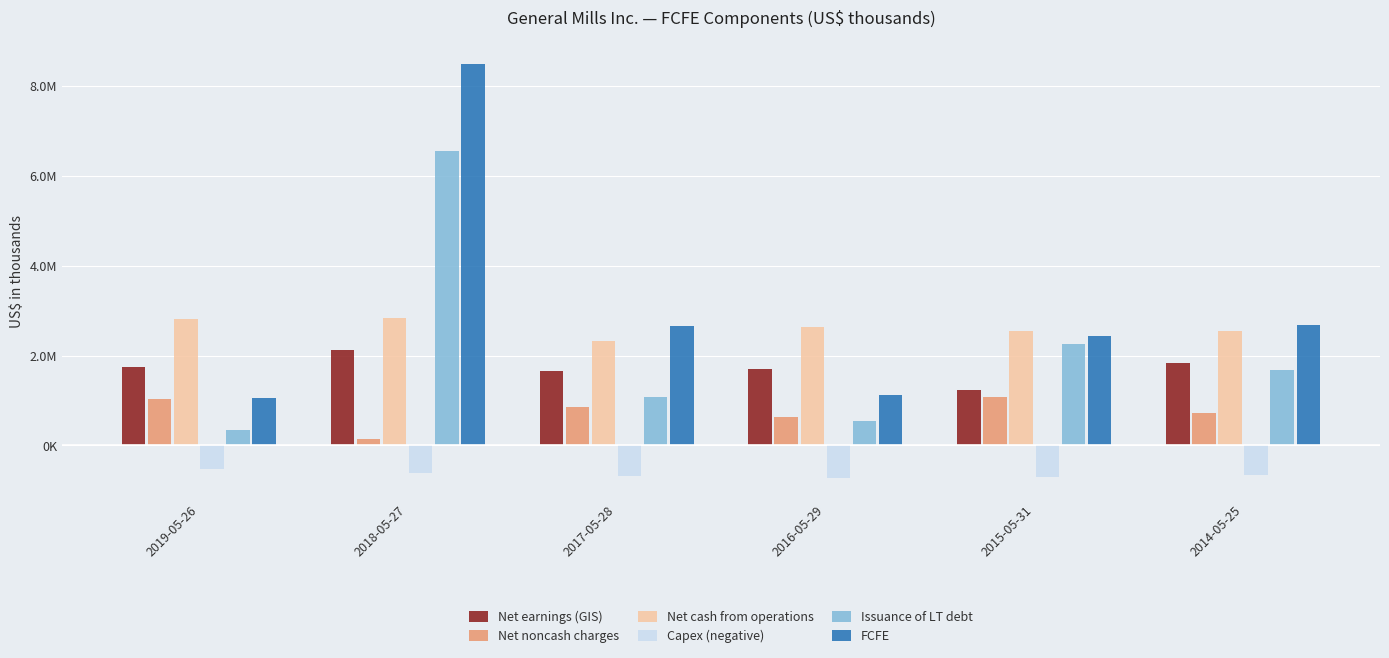

List the labels in order of Issuance of LT debt value, largest first.

2018-05-27, 2015-05-31, 2014-05-25, 2017-05-28, 2016-05-29, 2019-05-26